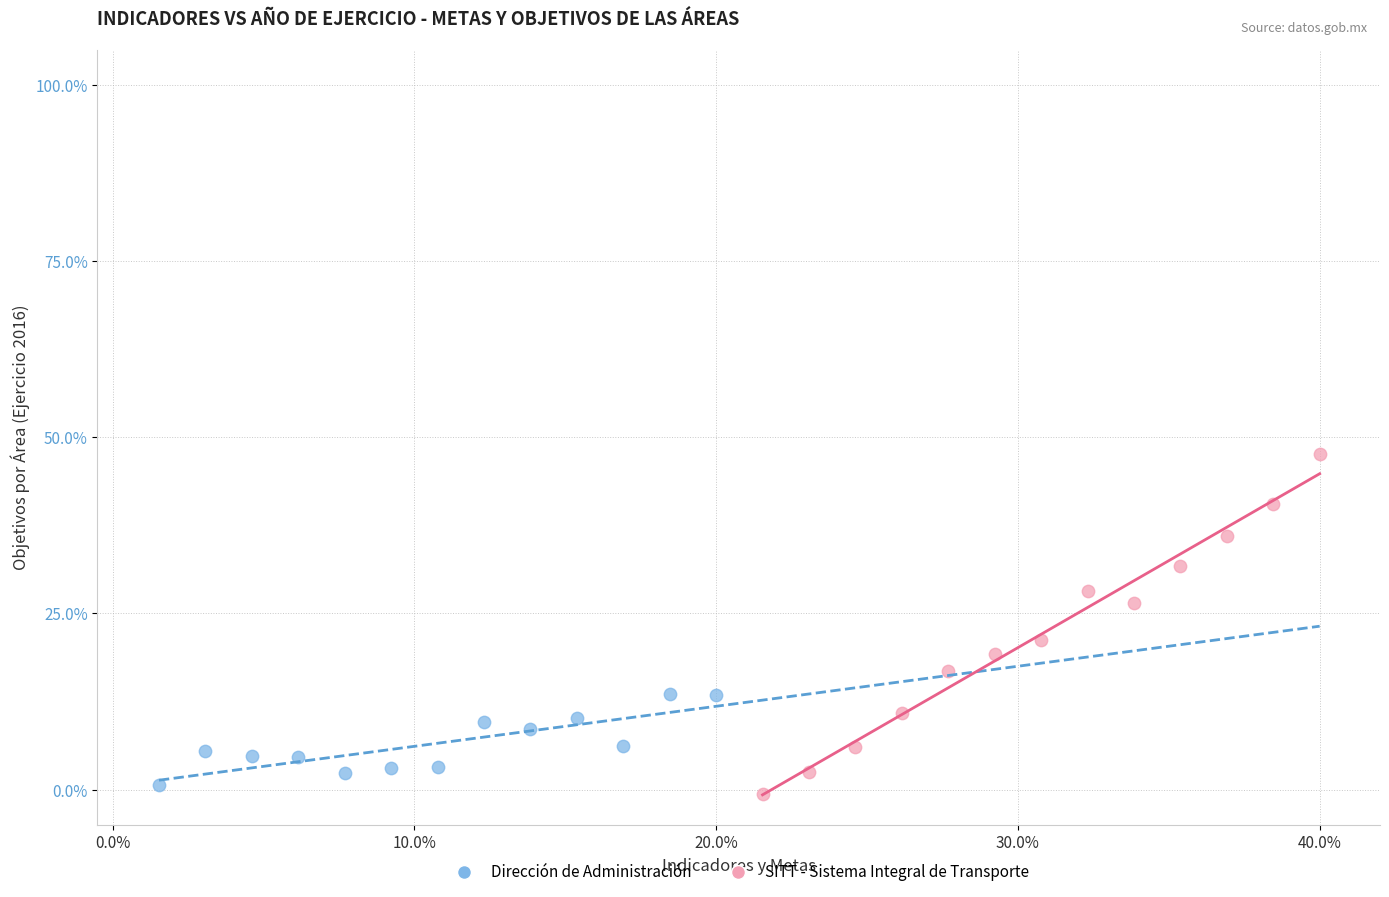

Which series contains the highest Y value?

SITT - Sistema Integral de Transporte